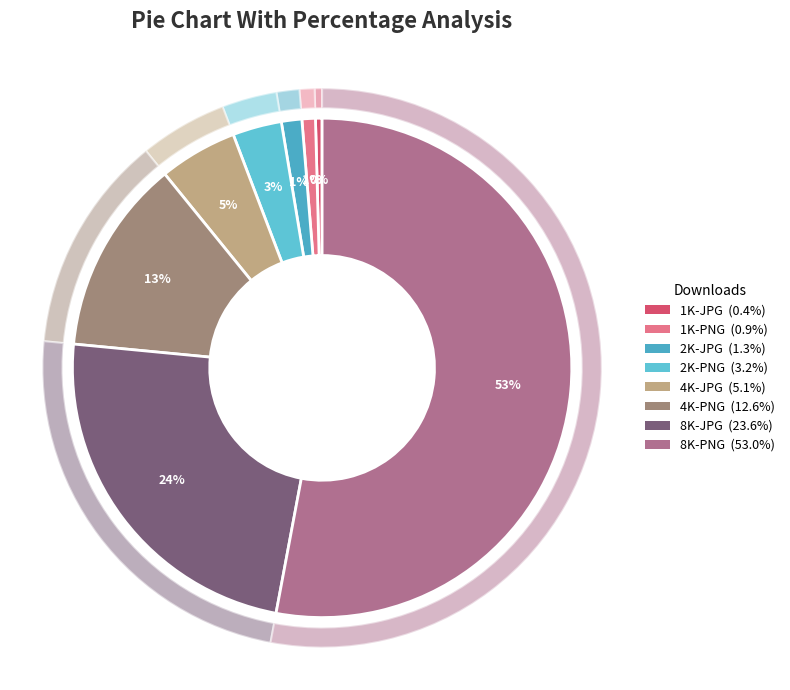

What percentage do 1K-PNG and 8K-JPG together represent?

24.4%